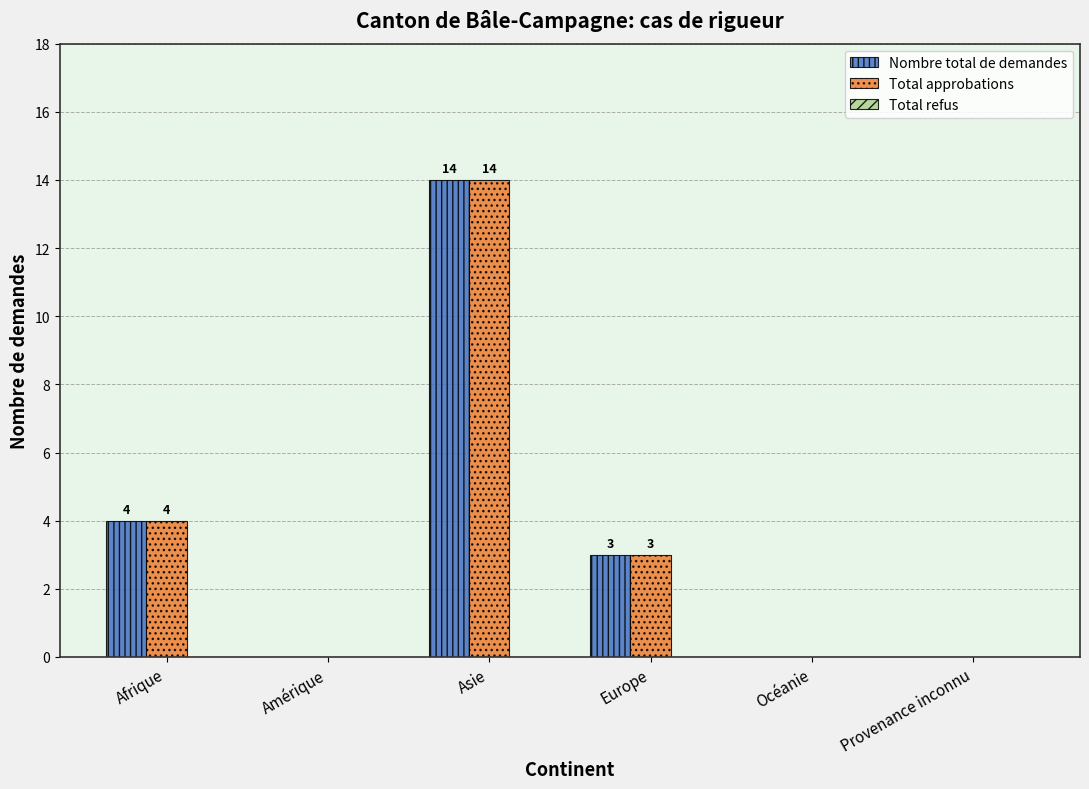

Is the value of Nombre total de demandes at Océanie greater than the value of Total approbations at Afrique?

No